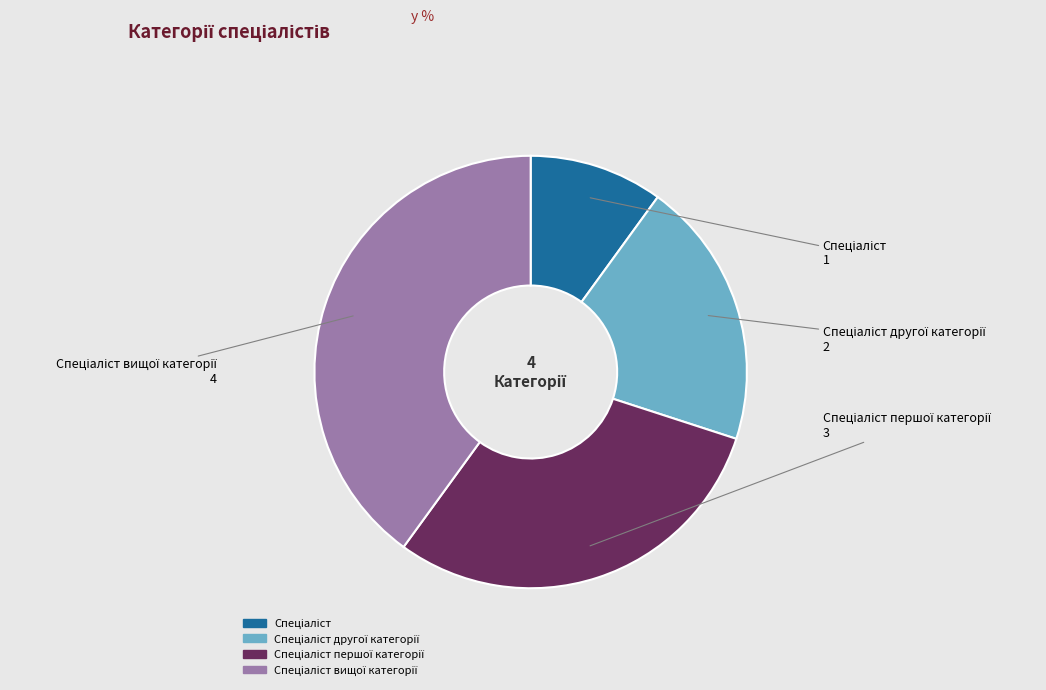

Does any single category account for the majority?

No